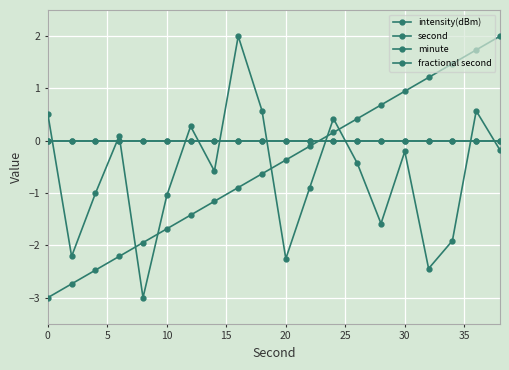

True or false: minute and second intersect in this chart.

True